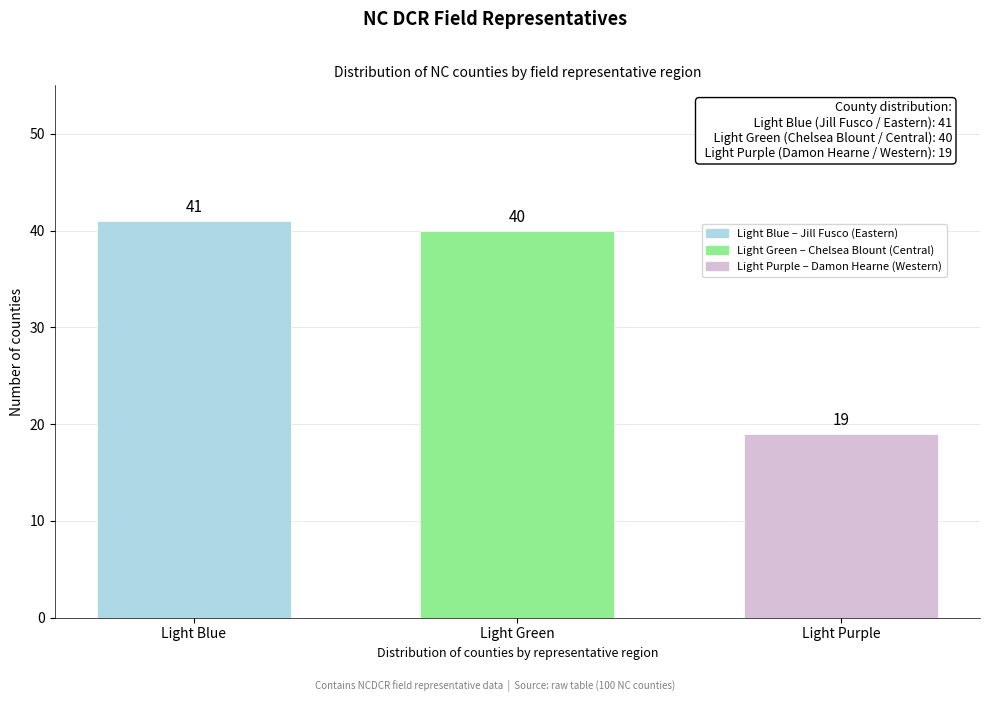

Reading right to left, extract all data points from this chart.

19	40	41